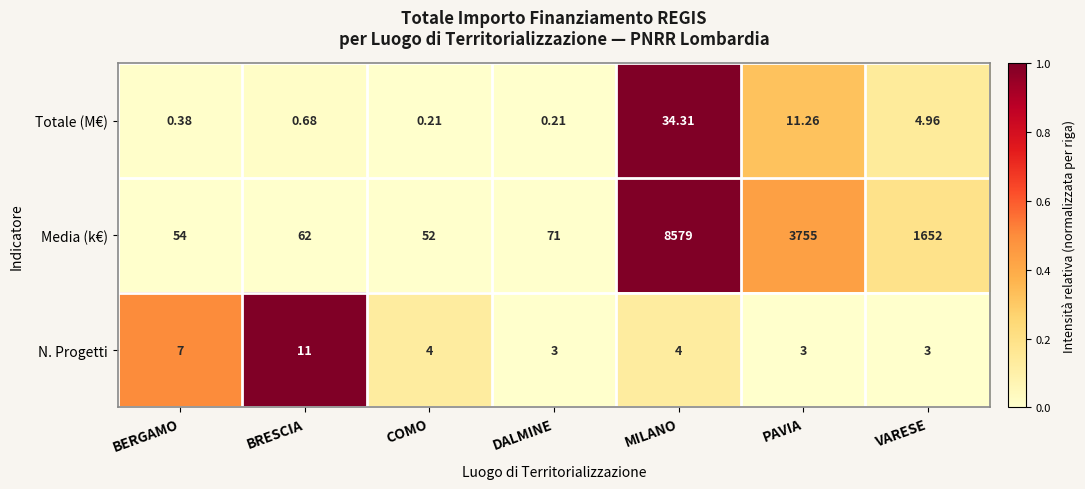

Which series has the largest total across all categories?

Media (k€)